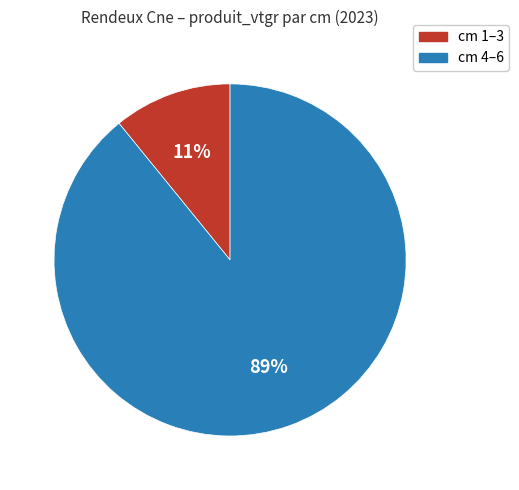

To the nearest percent, what is the difference between the largest and smallest slice percentages?

78%